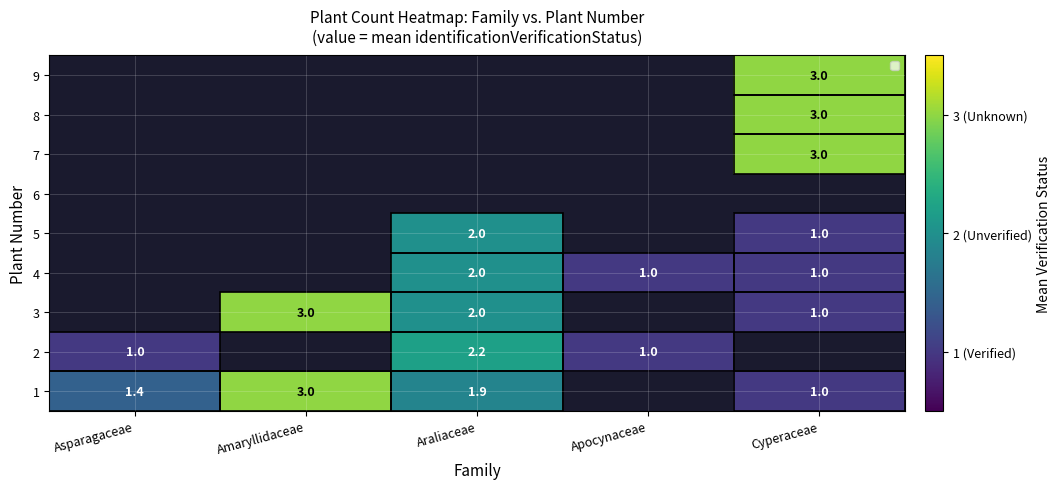

What is the difference between the 1 values at Asparagaceae and Amaryllidaceae?

1.6